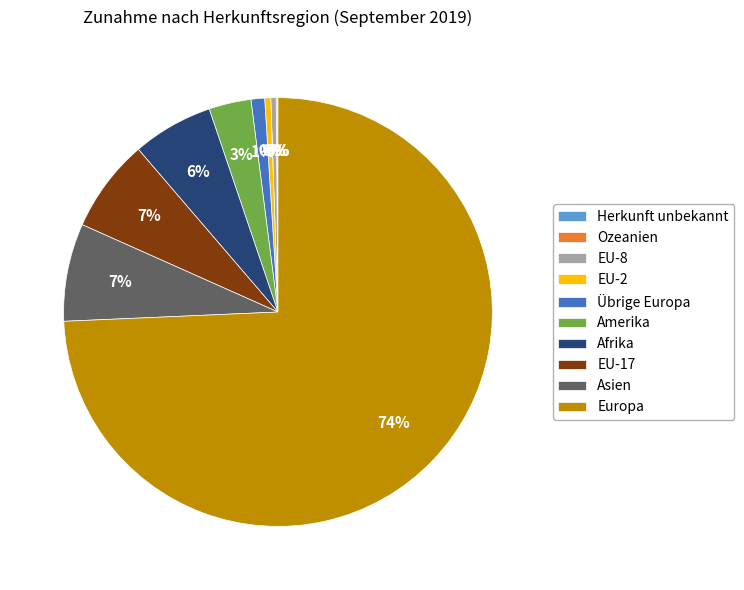

Between Übrige Europa and Afrika, which is larger?

Afrika